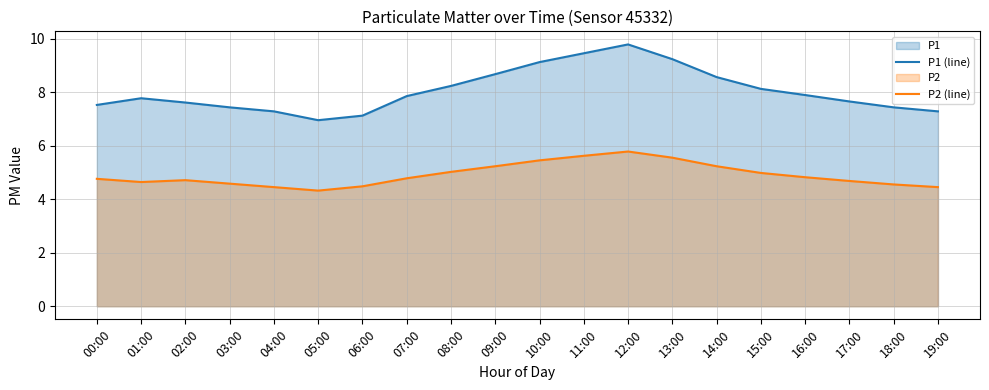

Reading left to right, what are all the values shown in this chart?

P1 (line): 00:00=7.5	01:00=7.8	02:00=7.6	03:00=7.4	04:00=7.3	05:00=7.0	06:00=7.1	07:00=7.8	08:00=8.2	09:00=8.7	10:00=9.1	11:00=9.4	12:00=9.8	13:00=9.2	14:00=8.6	15:00=8.1	16:00=7.9	17:00=7.7	18:00=7.4	19:00=7.3
P2 (line): 00:00=4.8	01:00=4.6	02:00=4.7	03:00=4.6	04:00=4.5	05:00=4.3	06:00=4.5	07:00=4.8	08:00=5.0	09:00=5.2	10:00=5.5	11:00=5.6	12:00=5.8	13:00=5.5	14:00=5.2	15:00=5.0	16:00=4.8	17:00=4.7	18:00=4.5	19:00=4.5